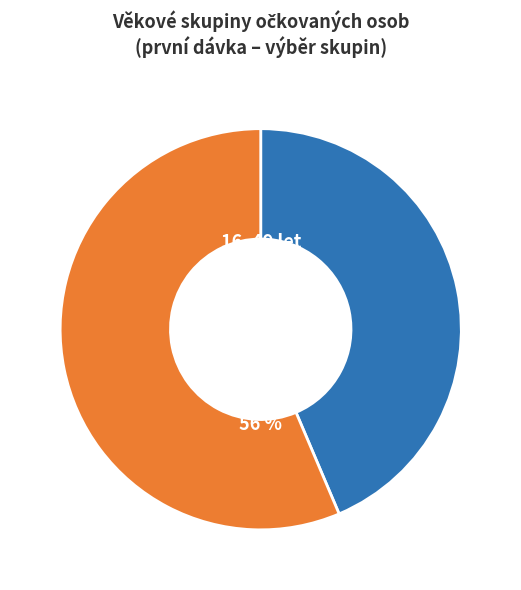

To the nearest percent, what portion does 16–49 let represent?

44%